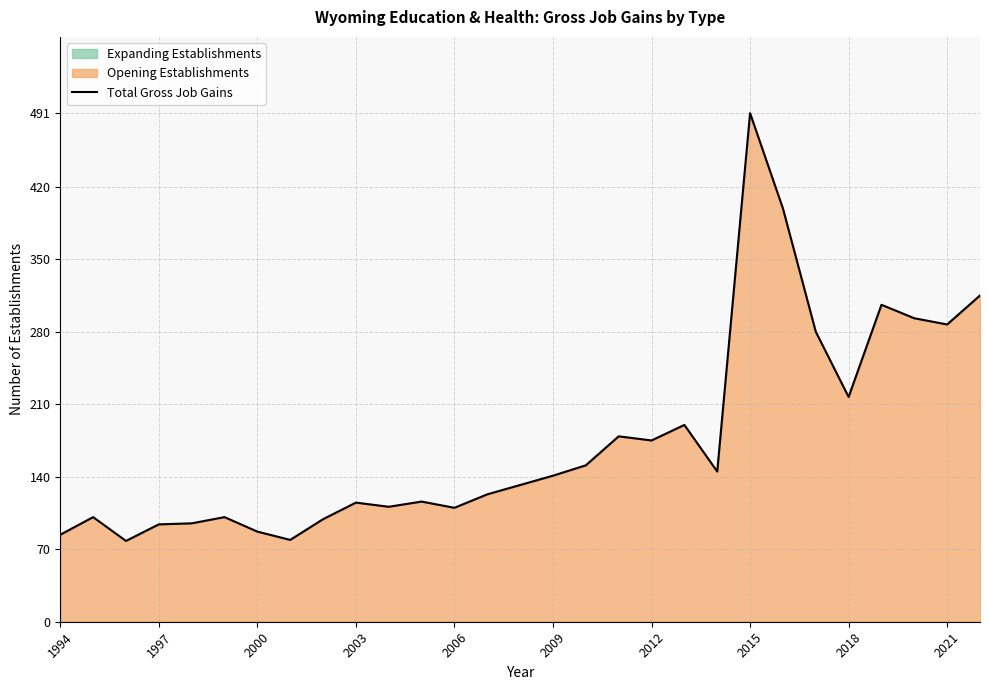

Is it true that Total Gross Job Gains equals 491 at 2015?

True